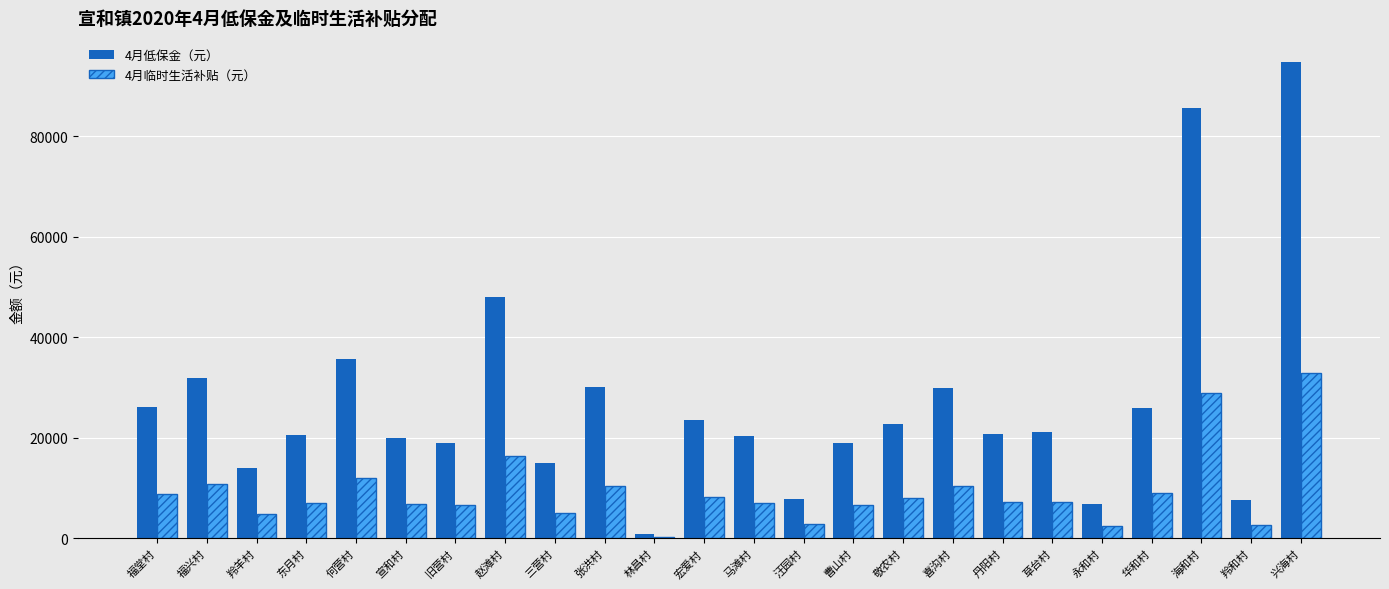

What is the label of the 21st bar from the left?

华和村